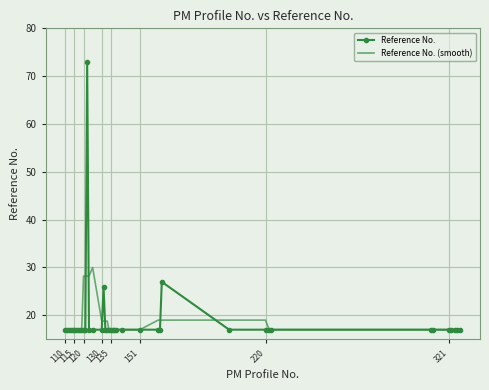

What is the minimum value for Reference No. (smooth)?

17.0